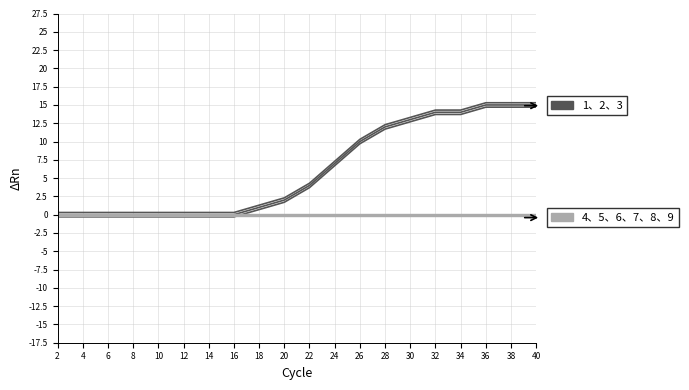

True or false: 1, 2, 3 and 4, 5, 6, 7, 8, 9 intersect in this chart.

False